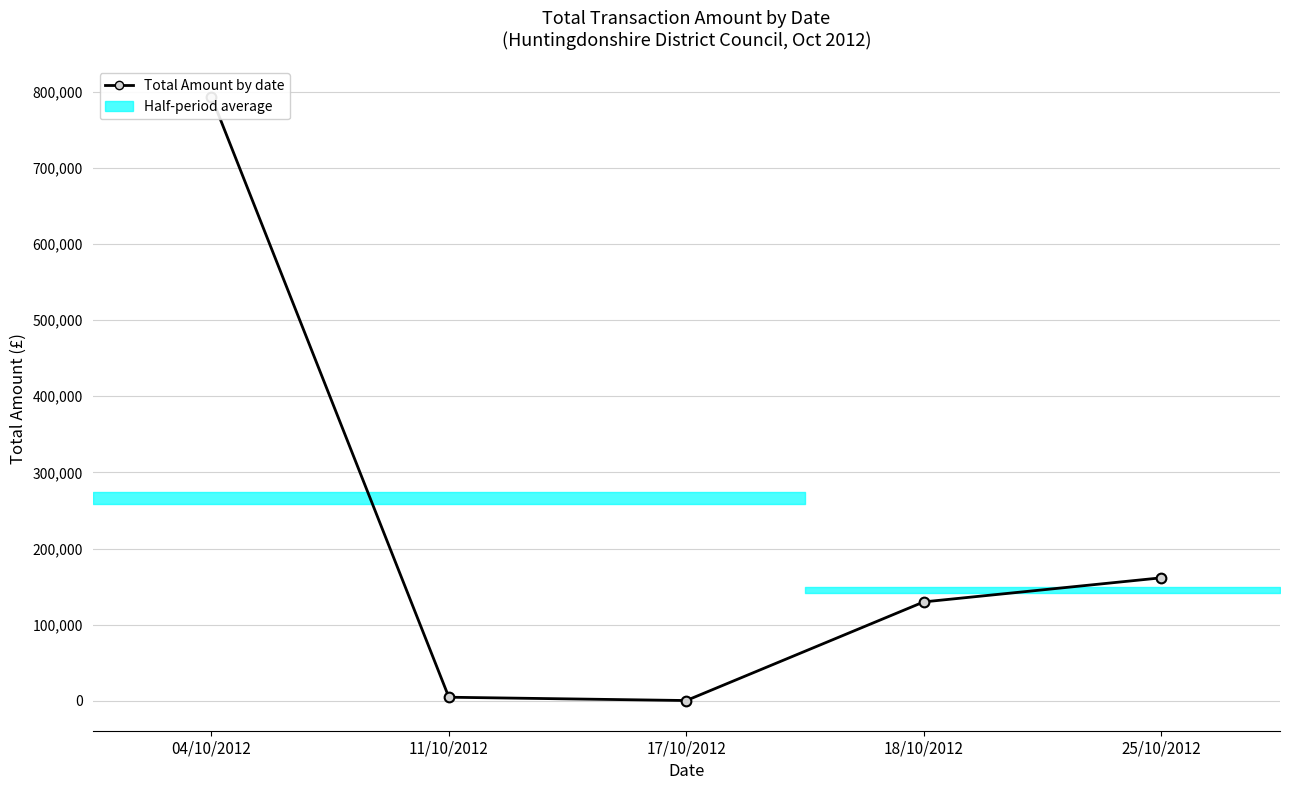

What is the value of the 3rd point from the left?

560.0